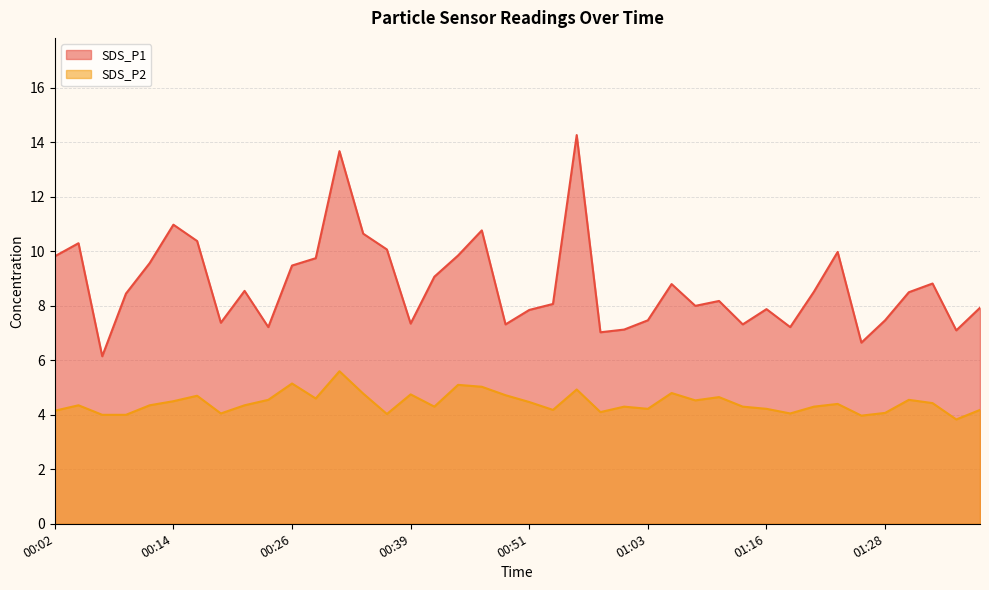

What position from the right is 00:31?

28